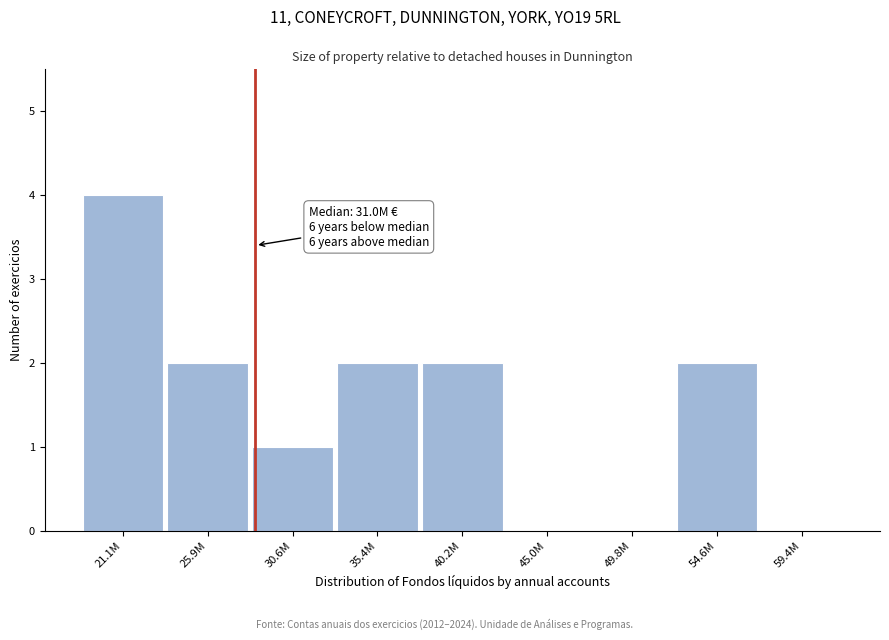

Reading left to right, what are all the values shown in this chart?

21.1M=4	25.9M=2	30.6M=1	35.4M=2	40.2M=2	45.0M=0	49.8M=0	54.6M=2	59.4M=0